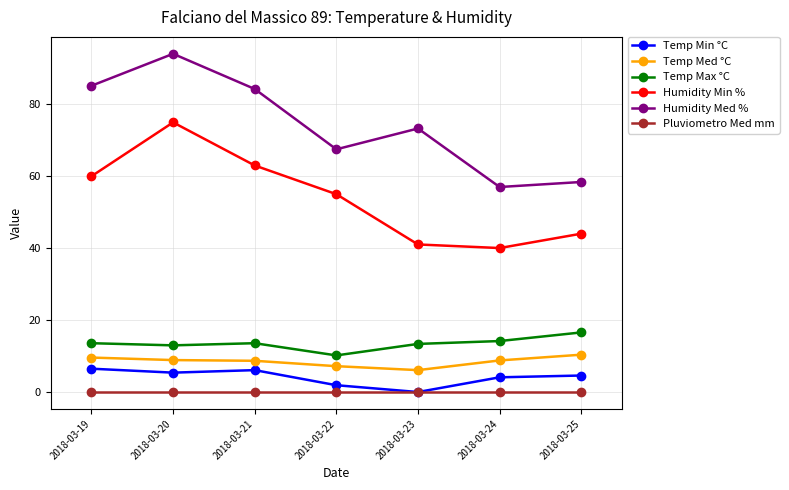

Which series has the widest spread of values?

Humidity Med %